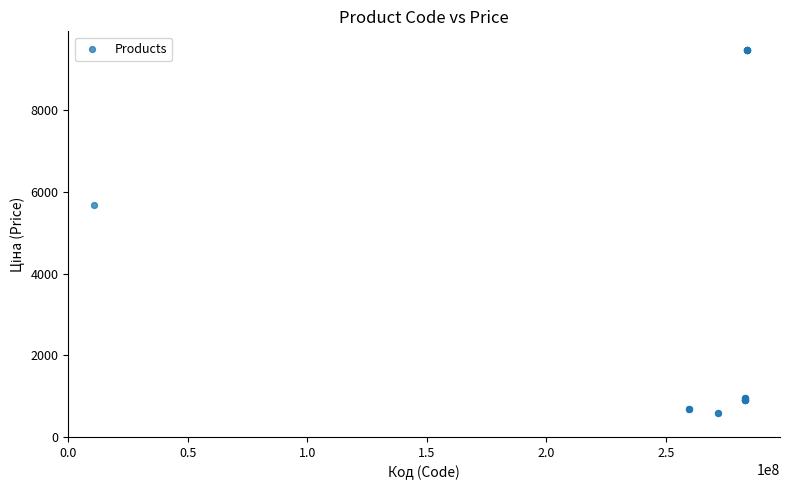

What Y value in the scatter plot is closest to 5034?

5673.8